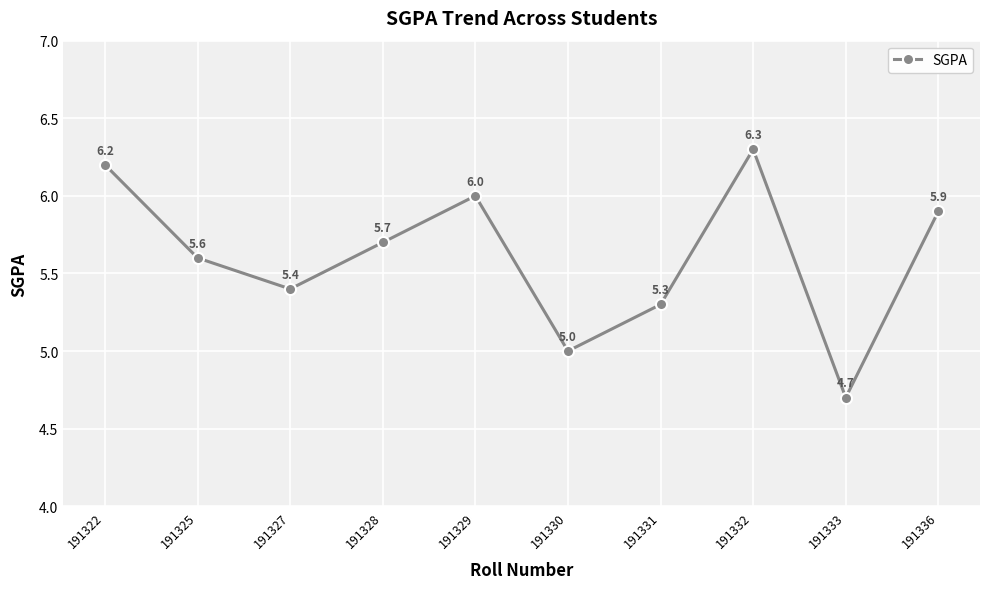

True or false: the data has more than 2 interior local peaks.

False